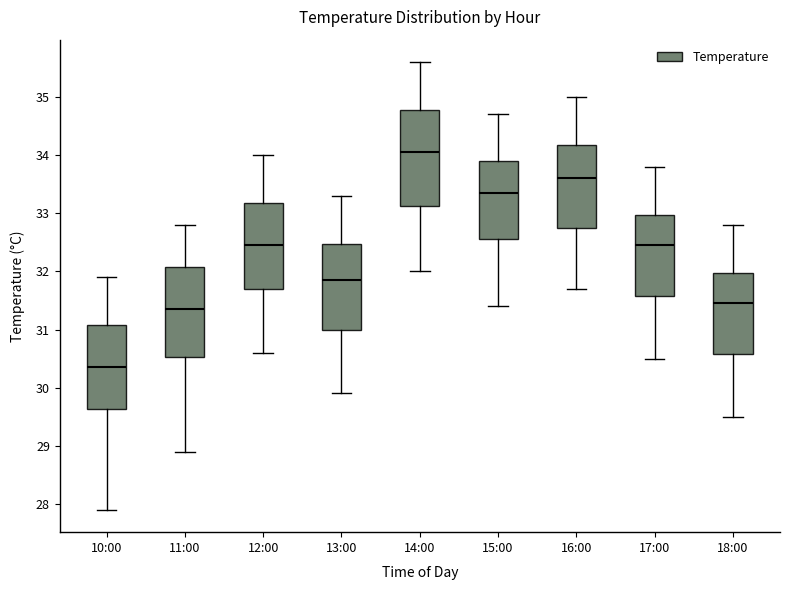

Which box's median line is the highest?

14:00